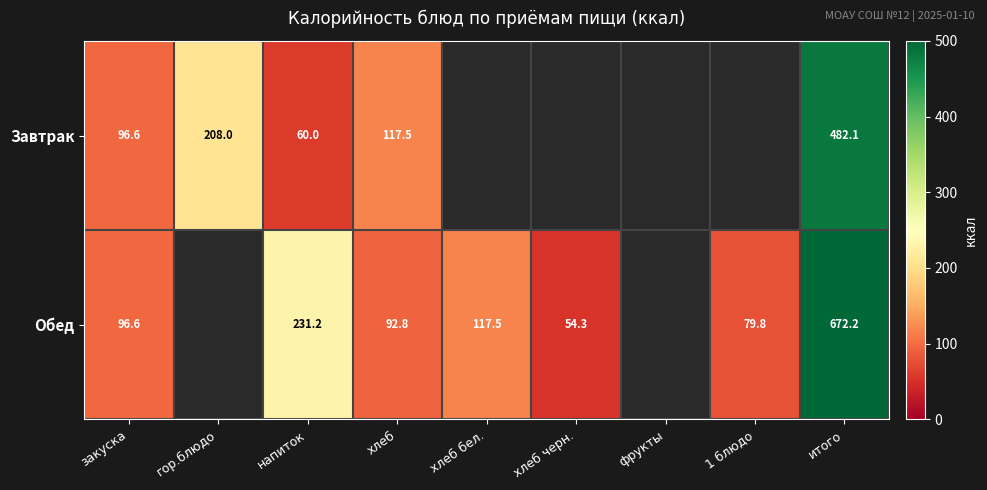

Is it true that Завтрак equals 728.9 at итого?

False